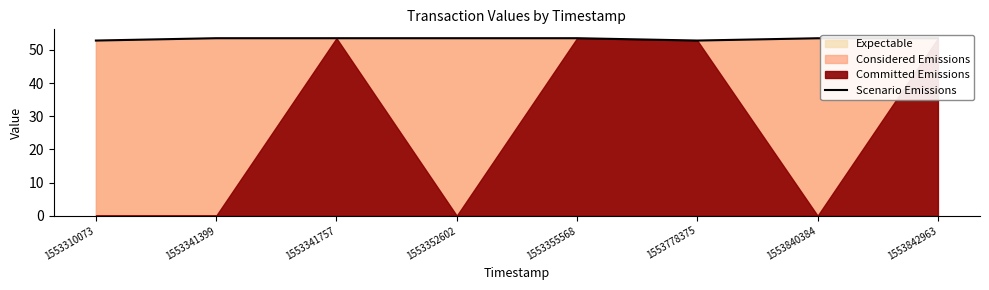

At which category does the chart reach its peak across all series?

1553341399